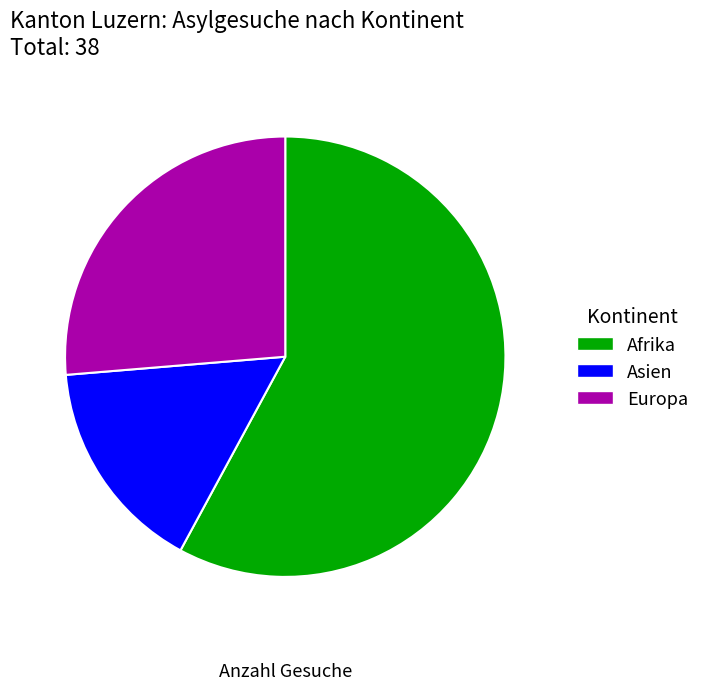

Rank the categories by value from lowest to highest.

Asien, Europa, Afrika